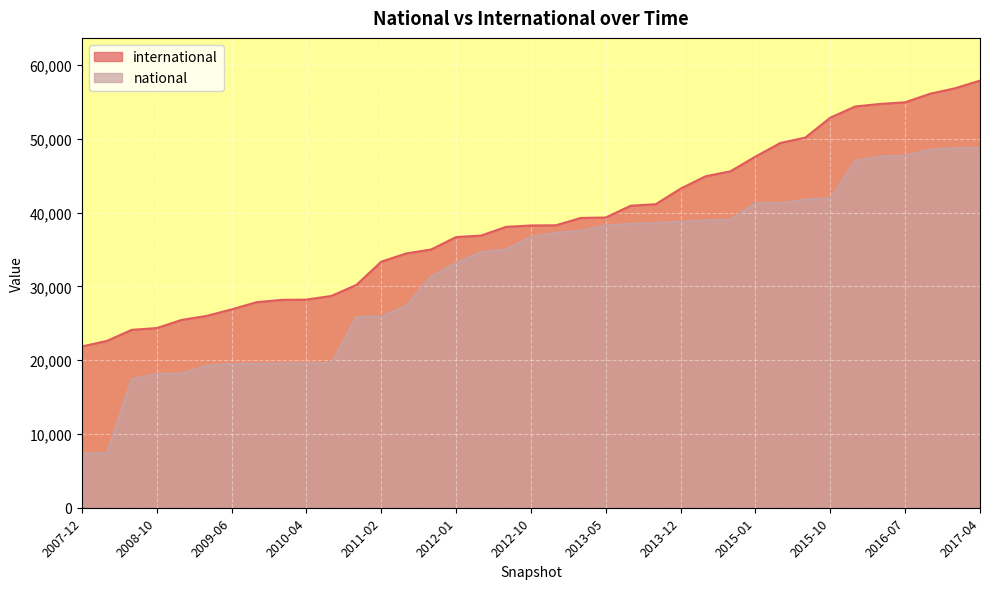

The chart shows a value of 15005 at 2012-03-26. True or false?

False